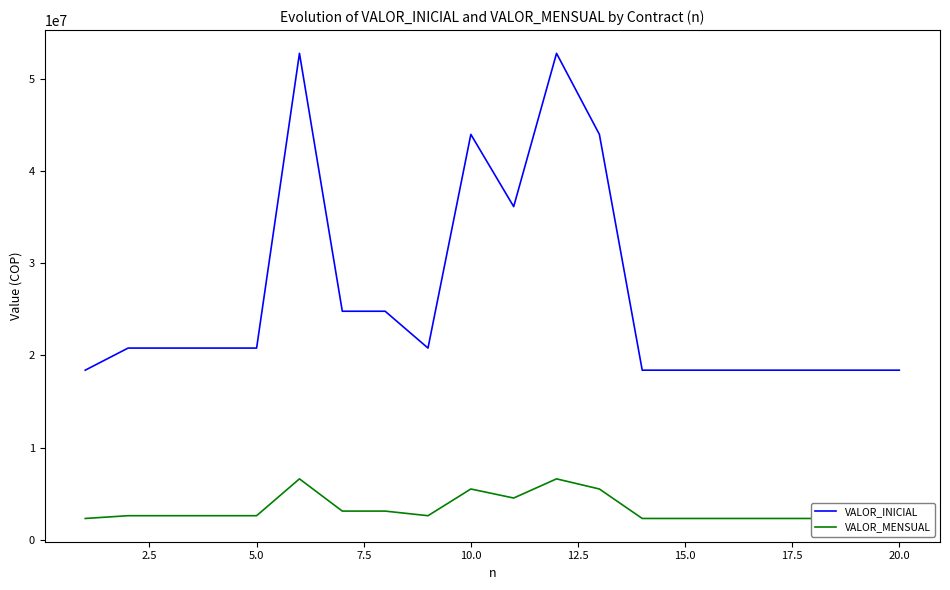

What is the lowest value of the VALOR_INICIAL series?

18400000